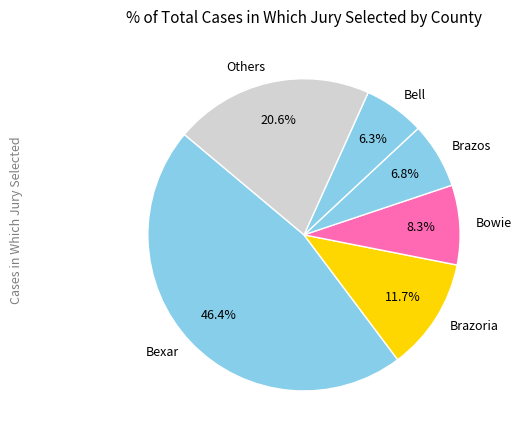

Does any single category account for the majority?

No